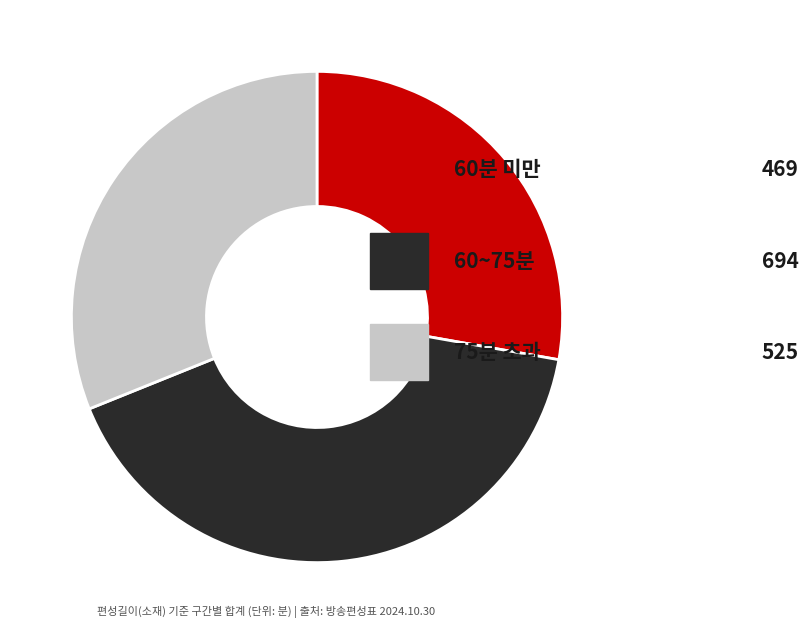

Is there any slice that represents more than half of the pie?

No